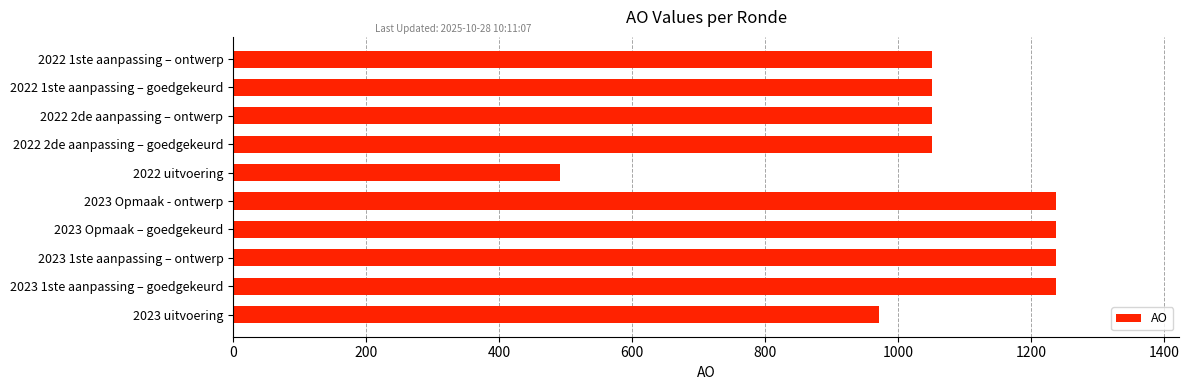

What is the change in value from 2023 uitvoering to 2023 1ste aanpassing – goedgekeurd?

+266